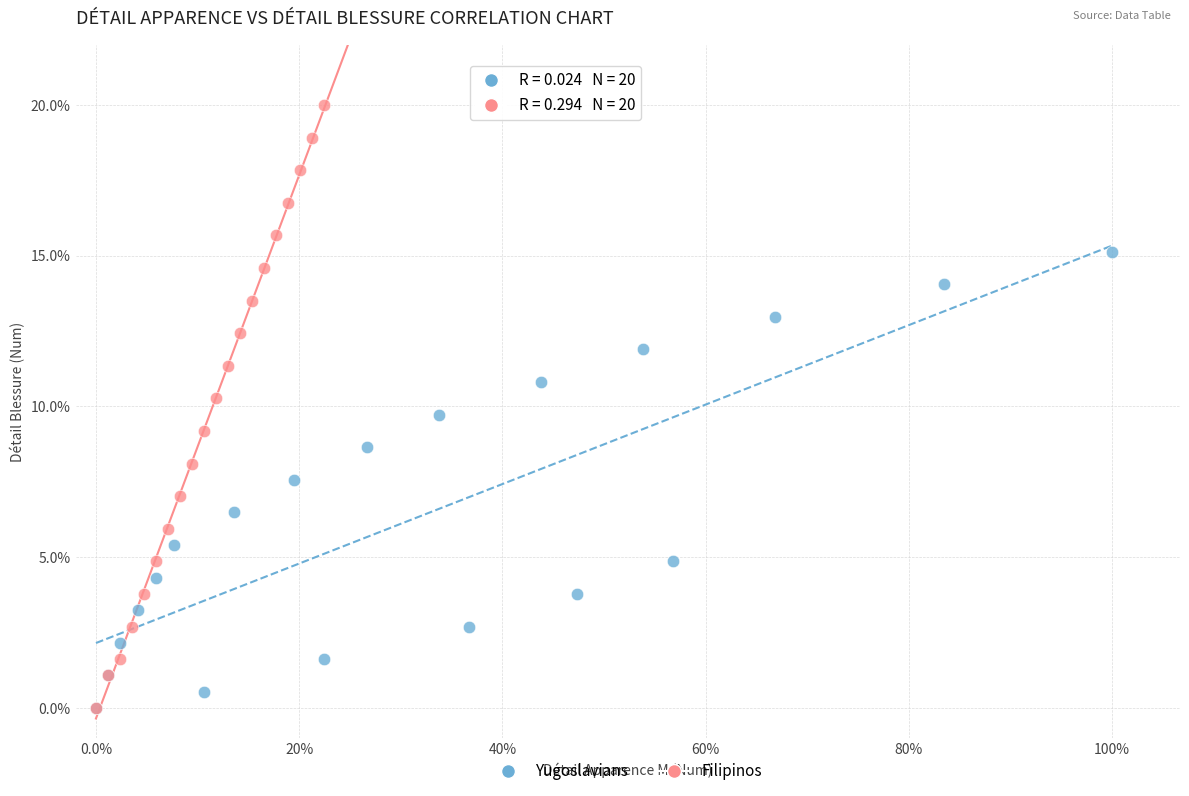

Which series has the largest Y range (max minus min)?

Filipinos